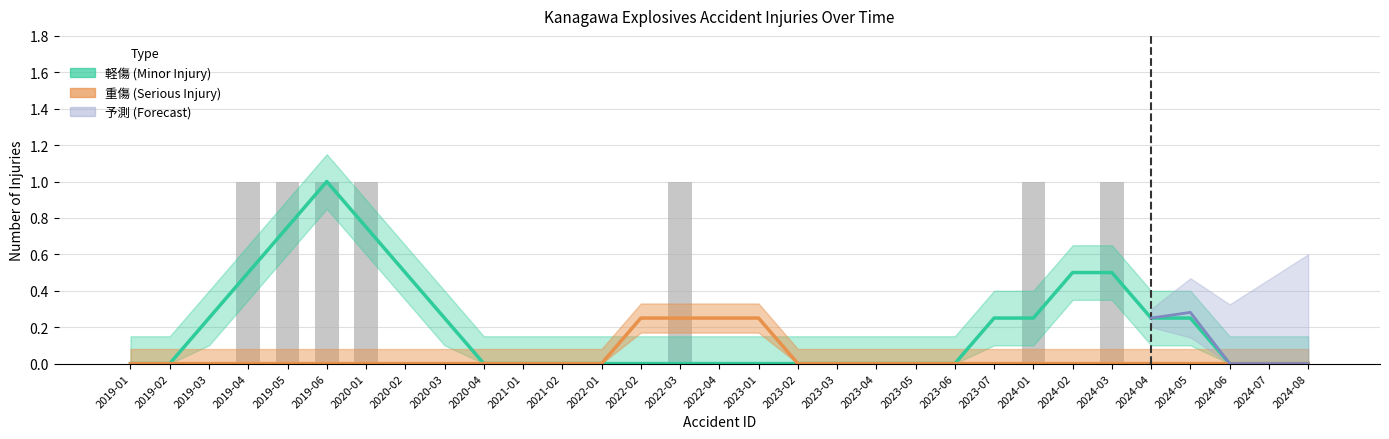

Between 2023-03 and 2023-06, which series saw the biggest shift?

軽傷 (Minor Injury)